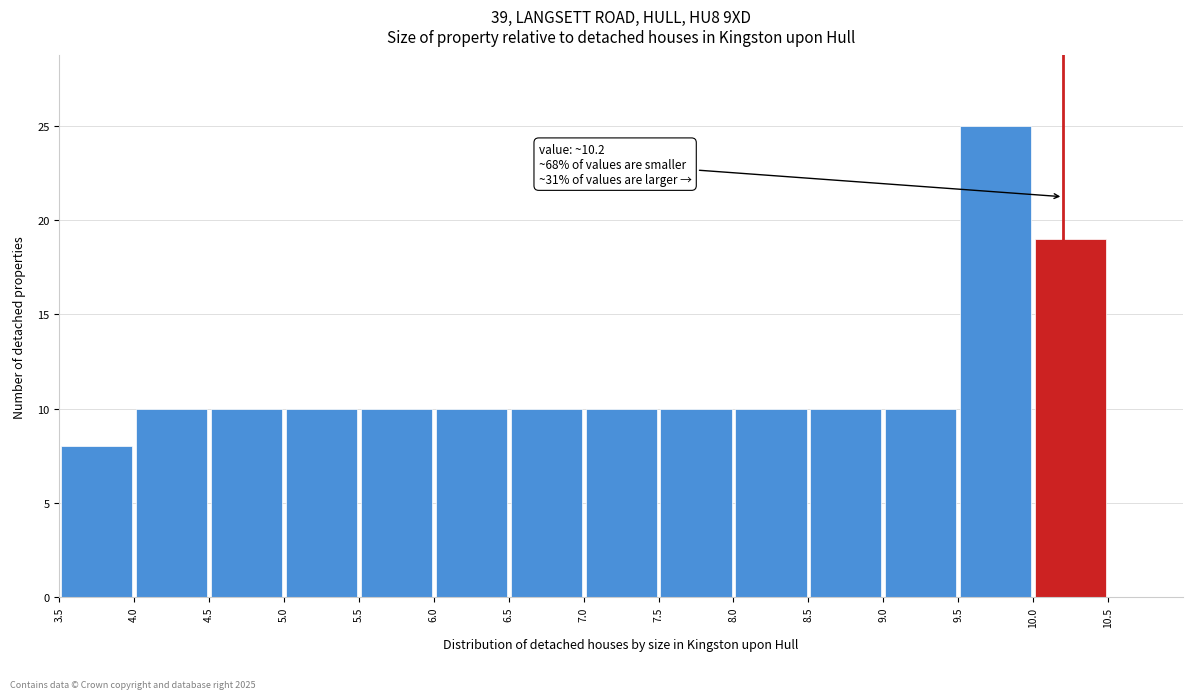

Which range on the x-axis has the tallest bar?

9.5 to 10.0